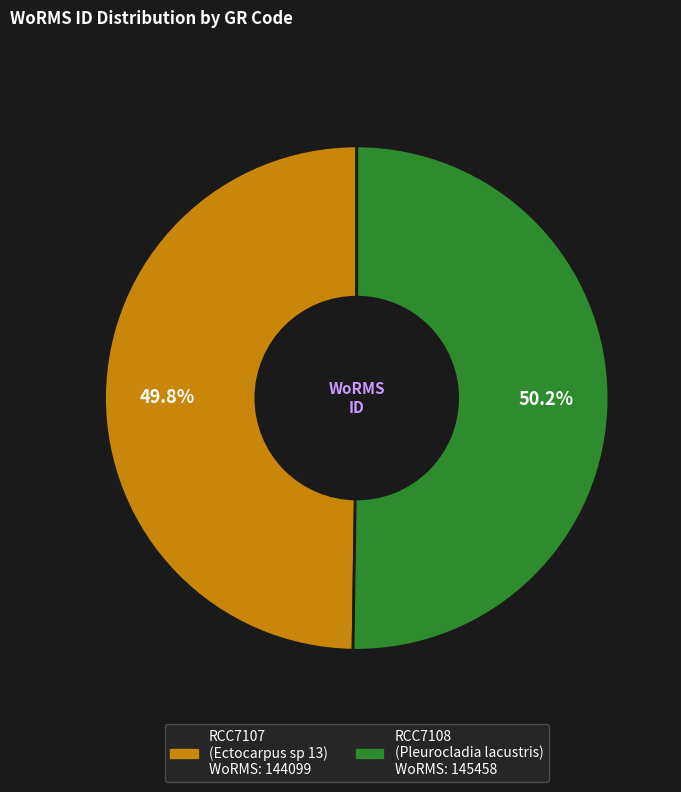

True or false: RCC7107 accounts for 50% of the total.

True